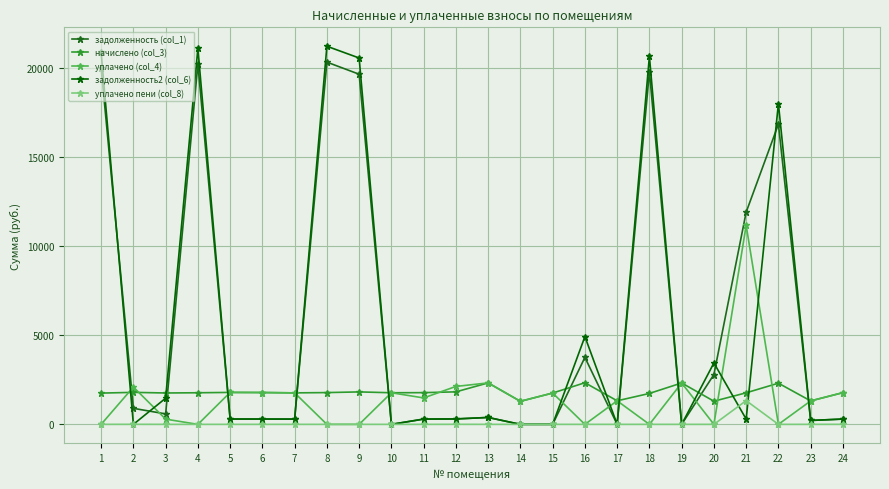

What is the sum of the начислено (col_3) values at 4 and 11?

3555.2